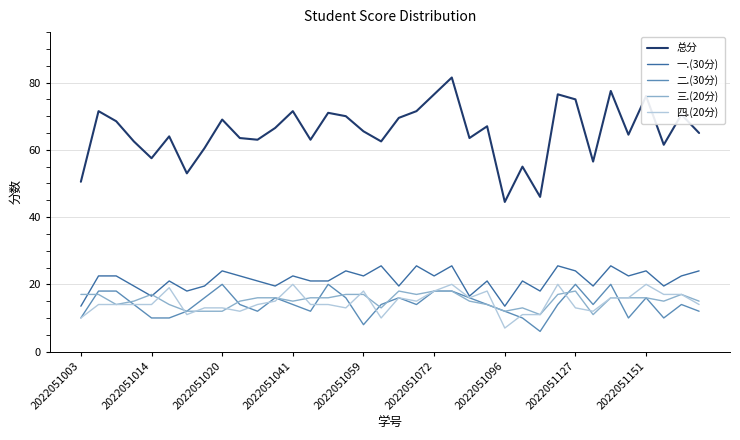

Is this an area chart (filled region under the line)?

No